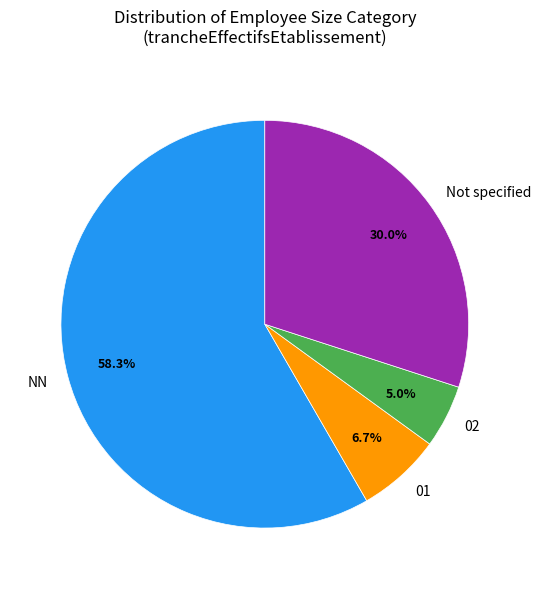

How much of the chart is everything except NN?

41.7%